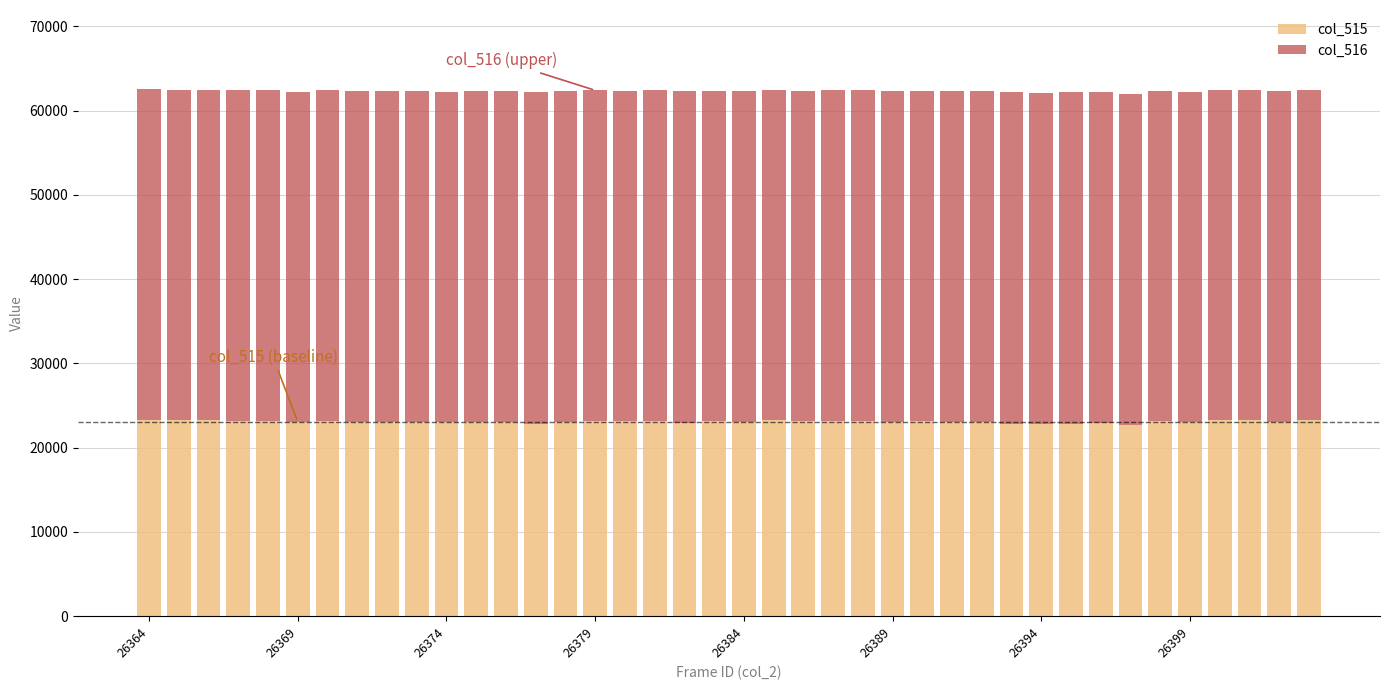

What are all the series names shown in the legend?

col_515, col_516